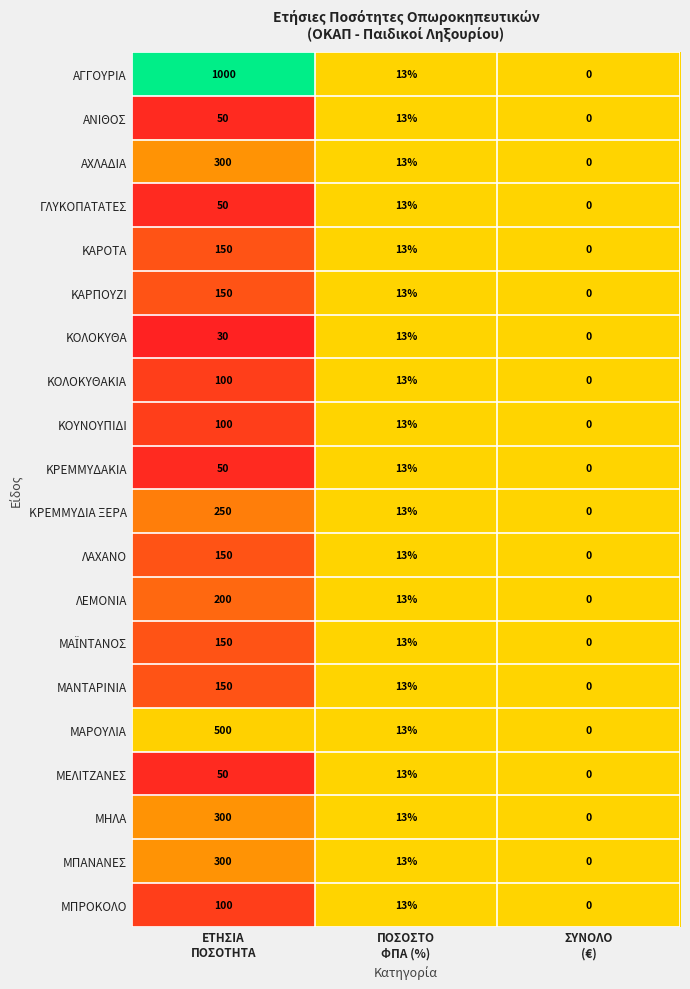

What is the sum of all ΓΛΥΚΟΠΑΤΑΤΕΣ values?

63